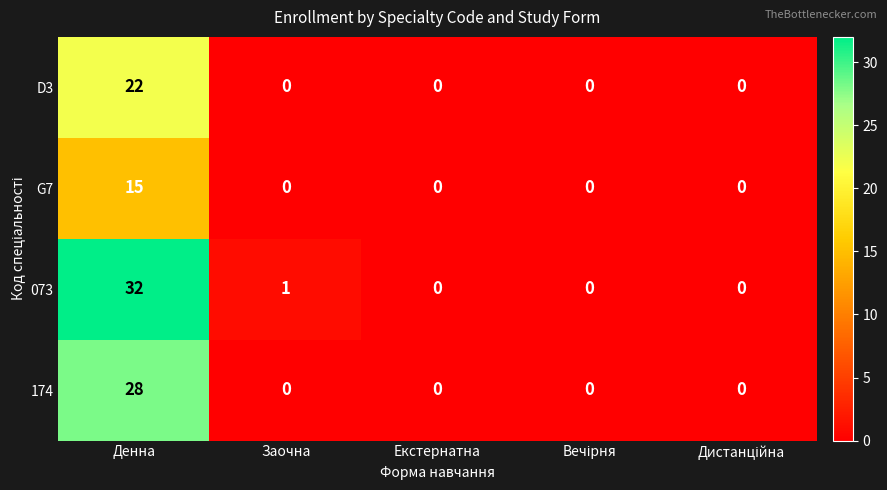

Is it true that D3 equals 22 at Денна?

True